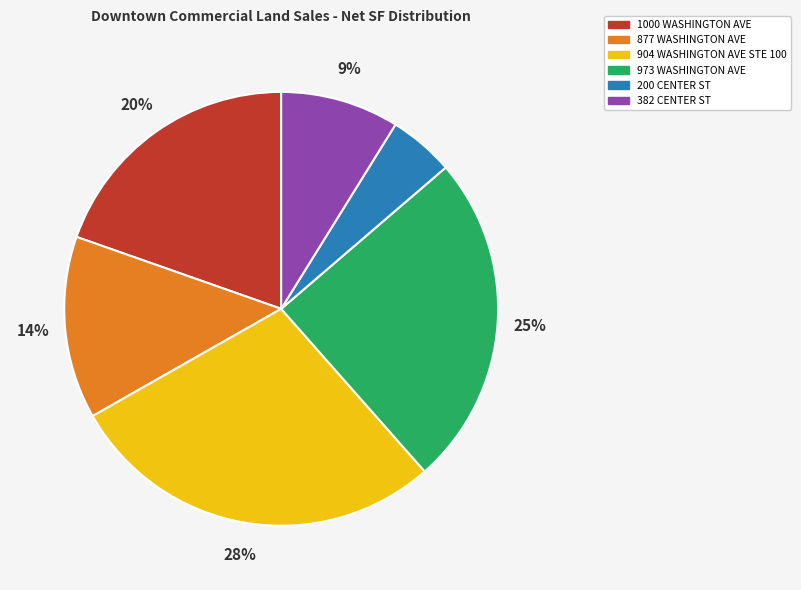

Combined, do 1000 WASHINGTON AVE and 973 WASHINGTON AVE account for over 50%?

No